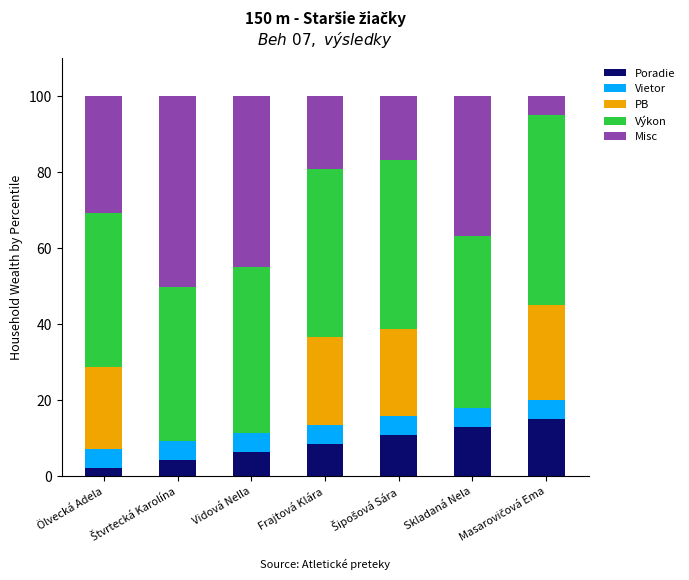

What is the maximum value for Poradie?

15.0